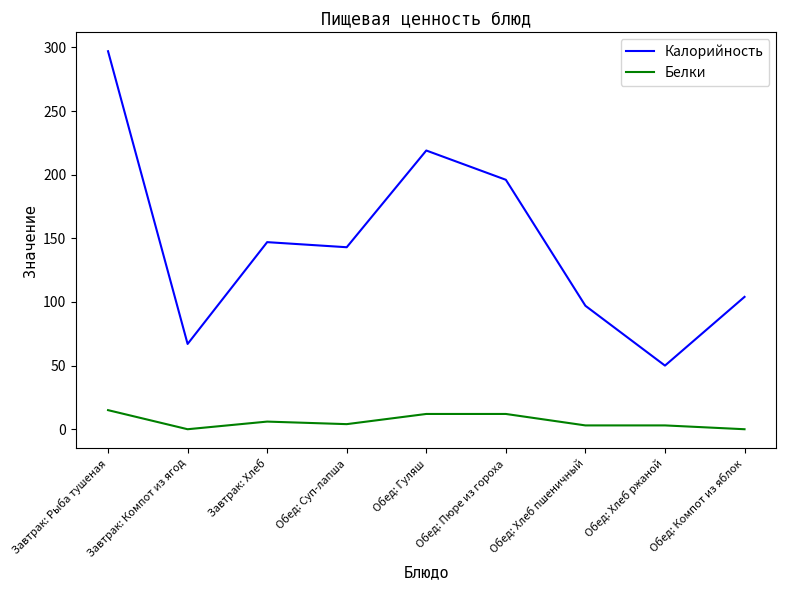

Count the number of categories in the chart.

9